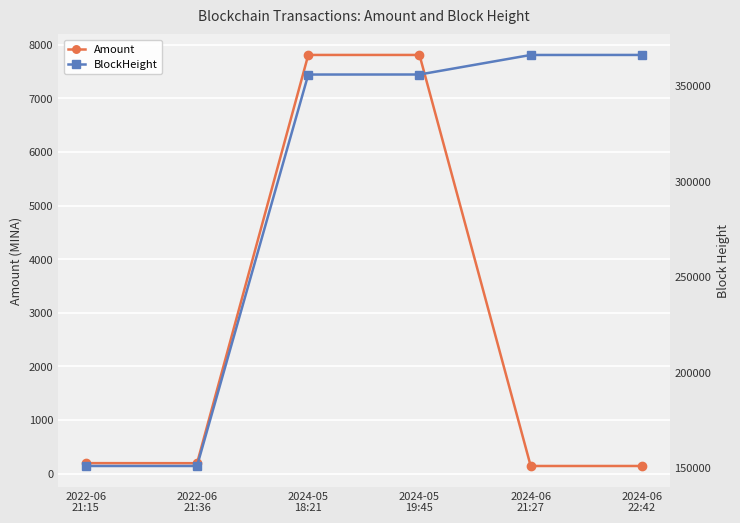

Reading left to right, extract all data points from this chart.

Amount: 2022-06
21:15=194.0	2022-06
21:36=192.9	2024-05
18:21=7810.7	2024-05
19:45=7810.7	2024-06
21:27=140.8	2024-06
22:42=140.7
BlockHeight: 2022-06
21:15=150947.0	2022-06
21:36=150952.0	2024-05
18:21=355951.0	2024-05
19:45=355967.0	2024-06
21:27=366197.0	2024-06
22:42=366213.0